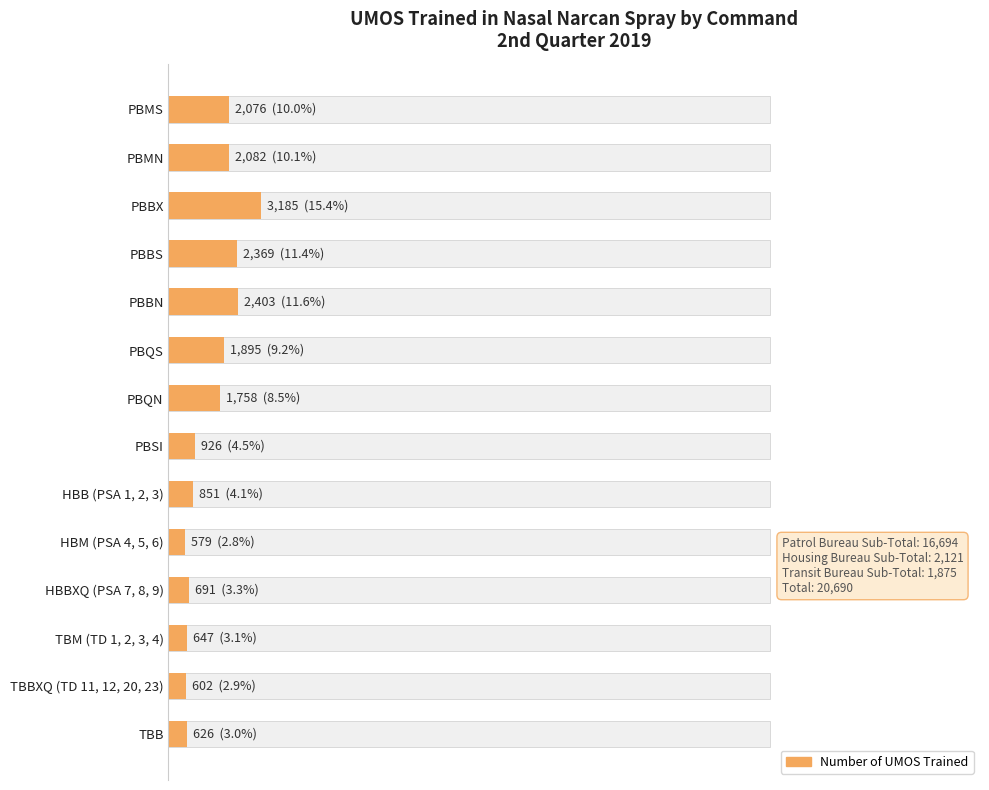

How many series are shown in this chart?

1